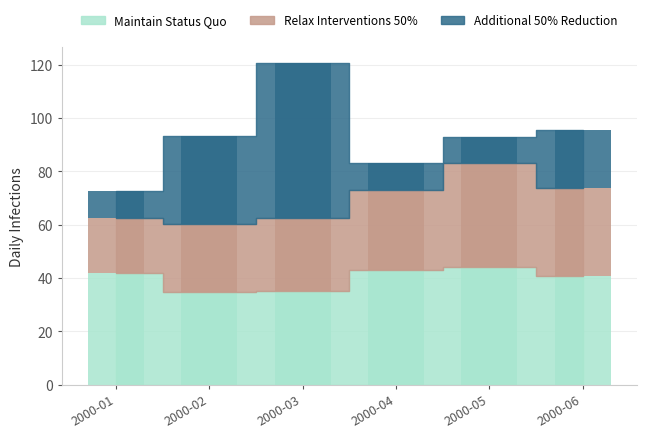

Is it true that Relax Interventions 50% equals 27.4 at 2000-03?

True